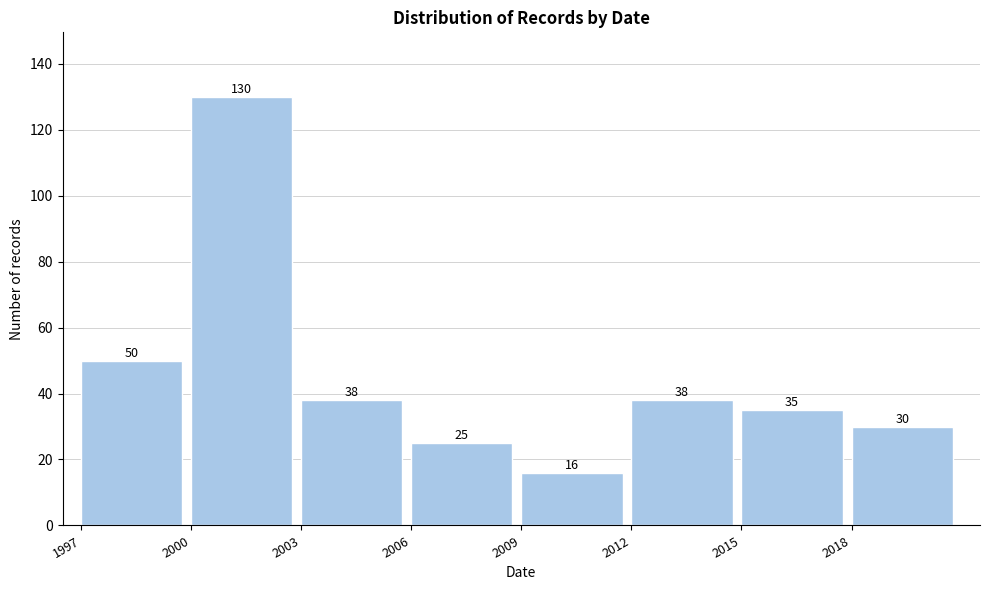

What is the height of the bar covering 2012 to 2015 on the x-axis?

38